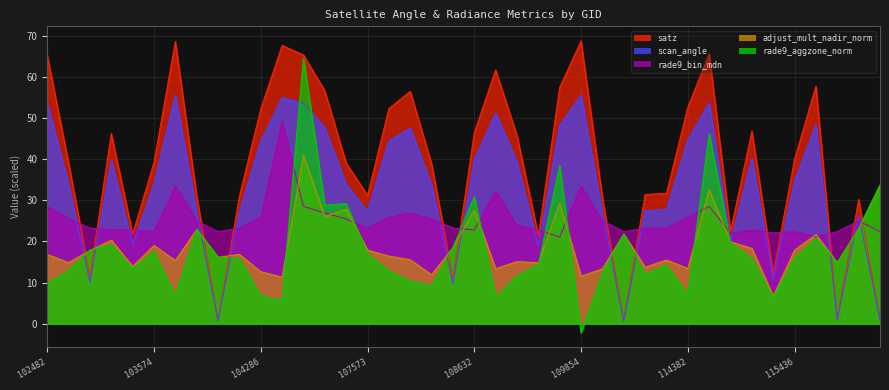

What is the difference between the maximum and second lowest values in the satz series?

68.0